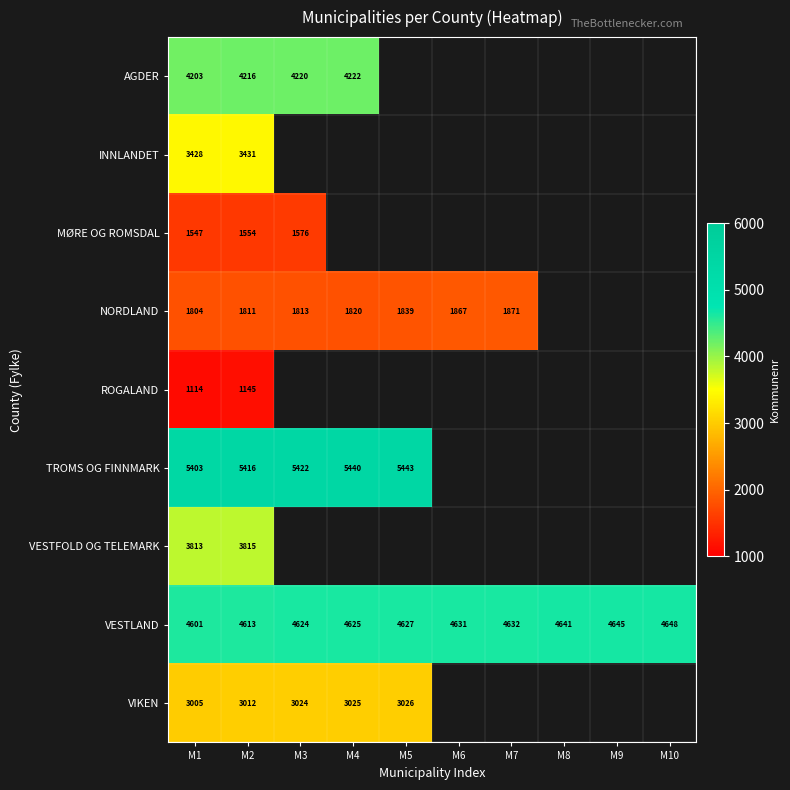

List the labels in order of VESTLAND value, smallest first.

M1, M2, M3, M4, M5, M6, M7, M8, M9, M10